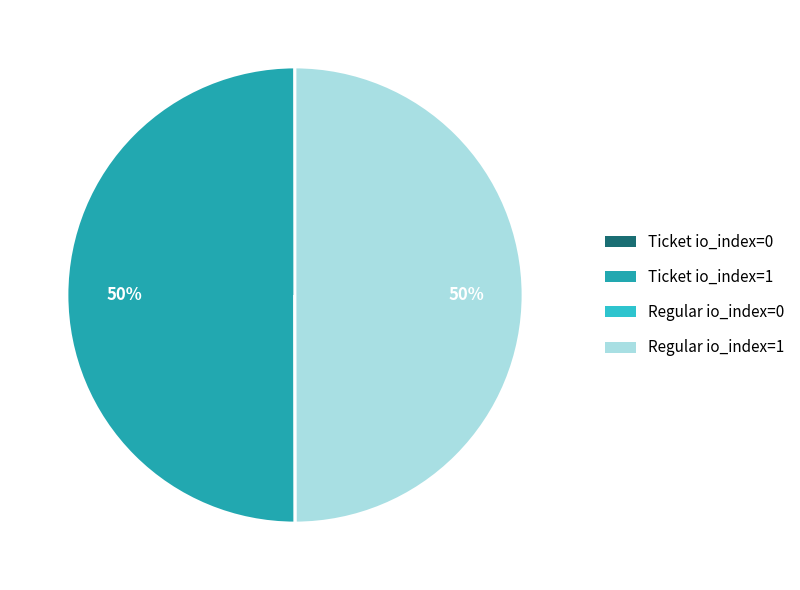

What percentage is the Ticket io_index=1 slice, to the nearest percent?

50%